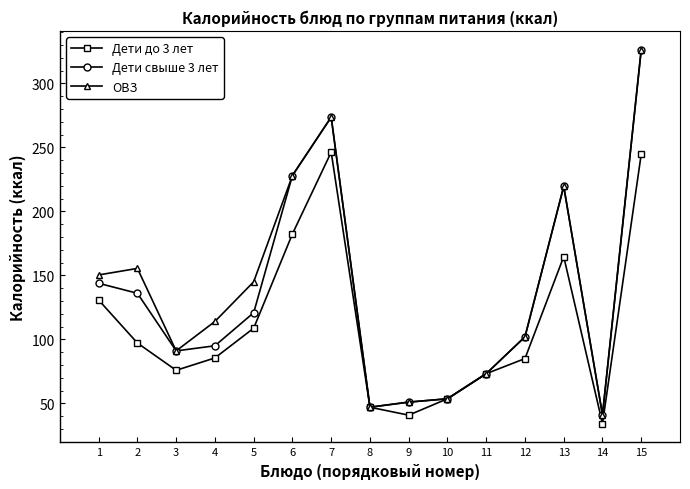

Where is Дети до 3 лет nearest to the value 140?

1